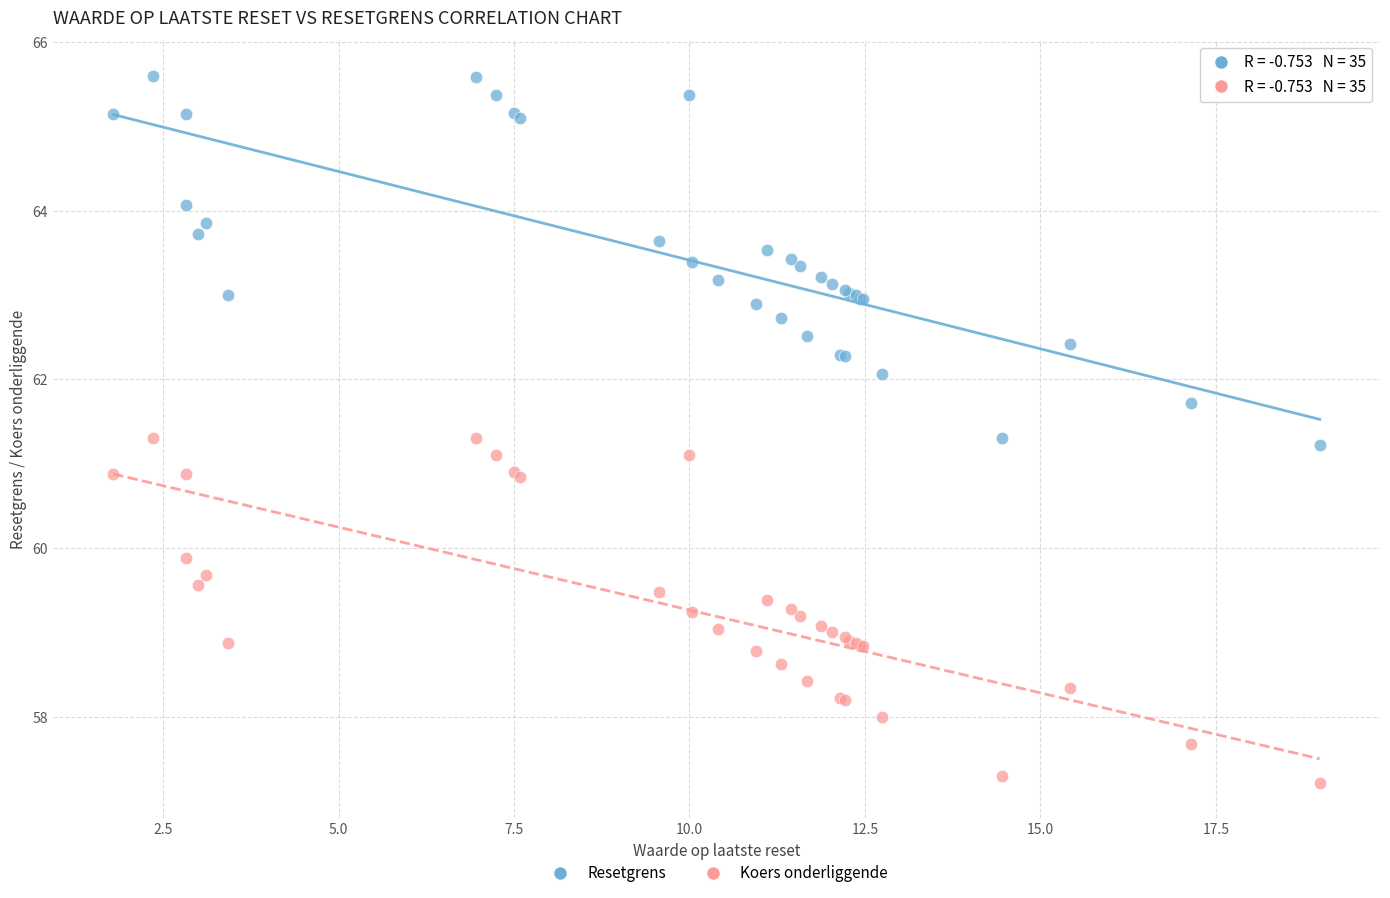

Which series reaches the minimum Y coordinate?

Koers onderliggende